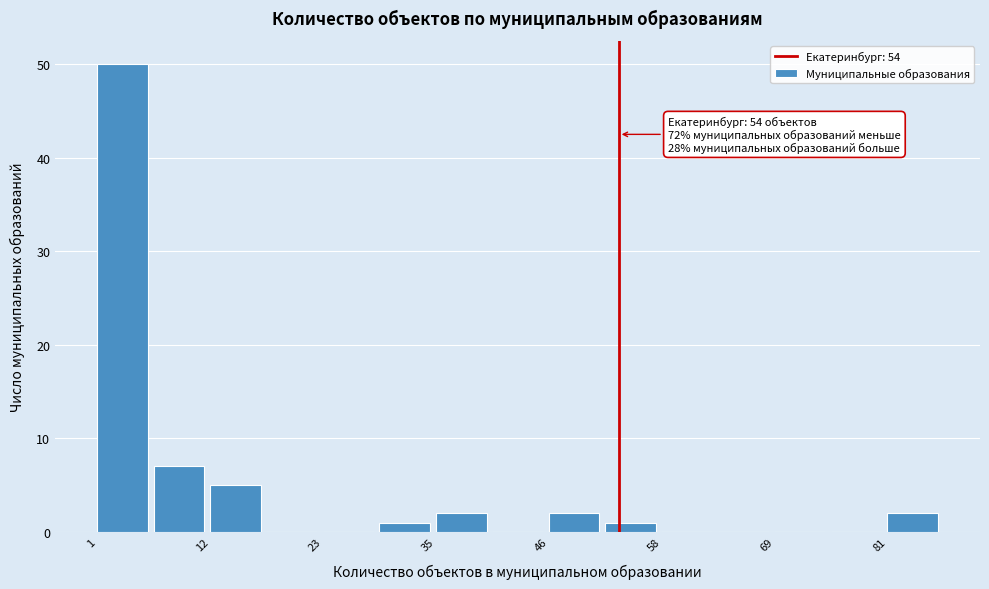

Around what value on the x-axis is the tallest bar? Give the approximate position of its centre, as read against the axis.

4